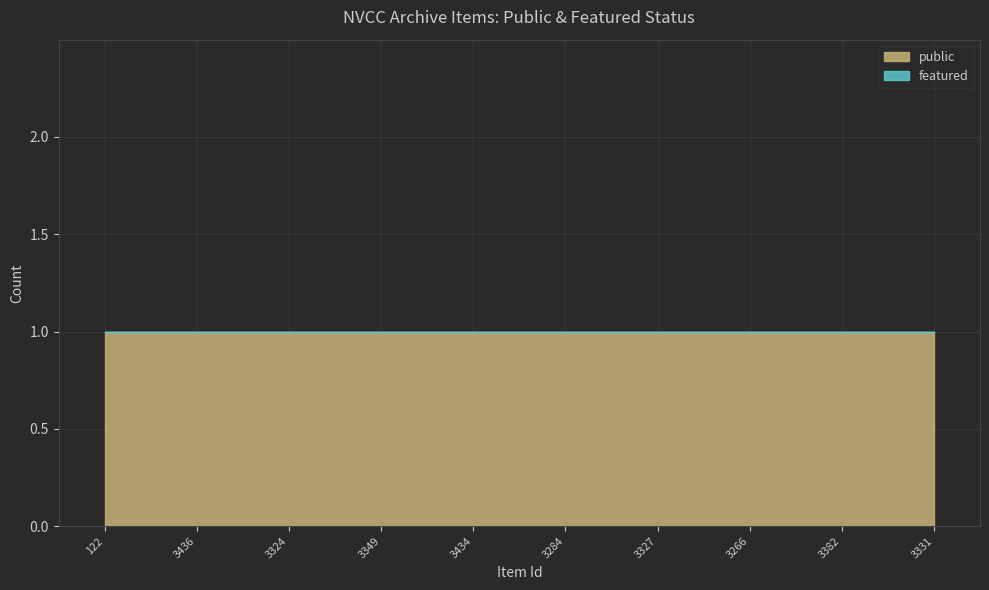

Which category has the highest value across all series?

122